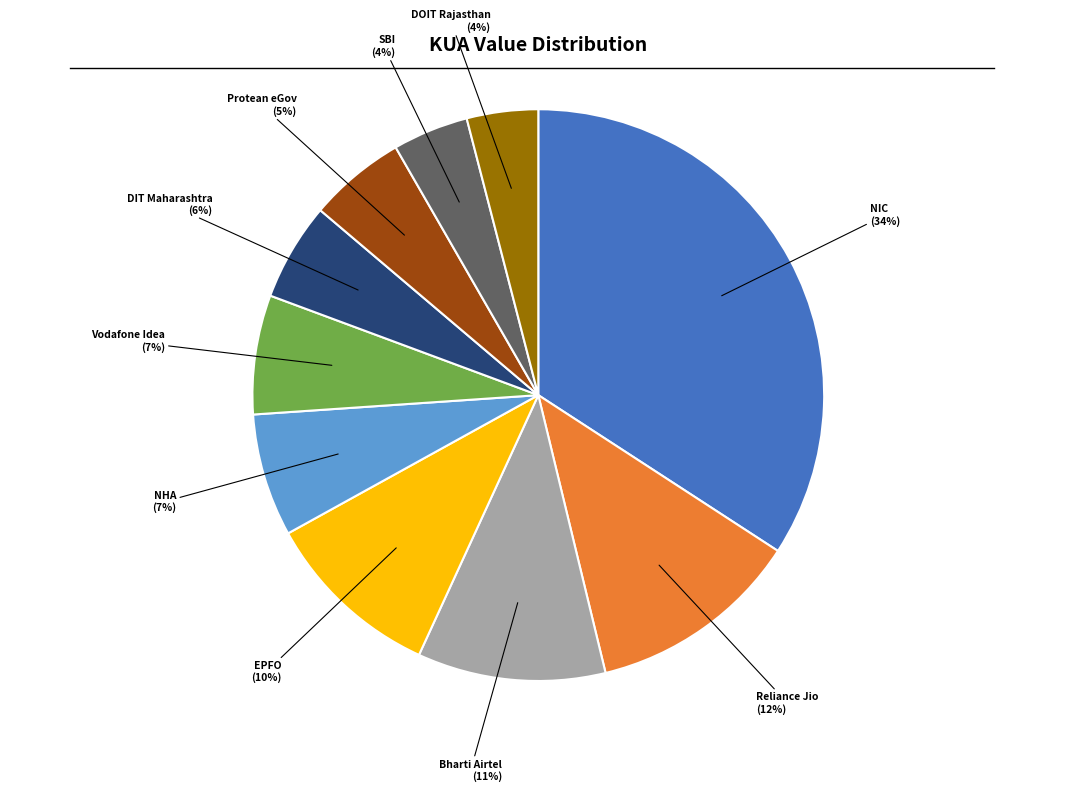

How many slices are in this pie chart?

10